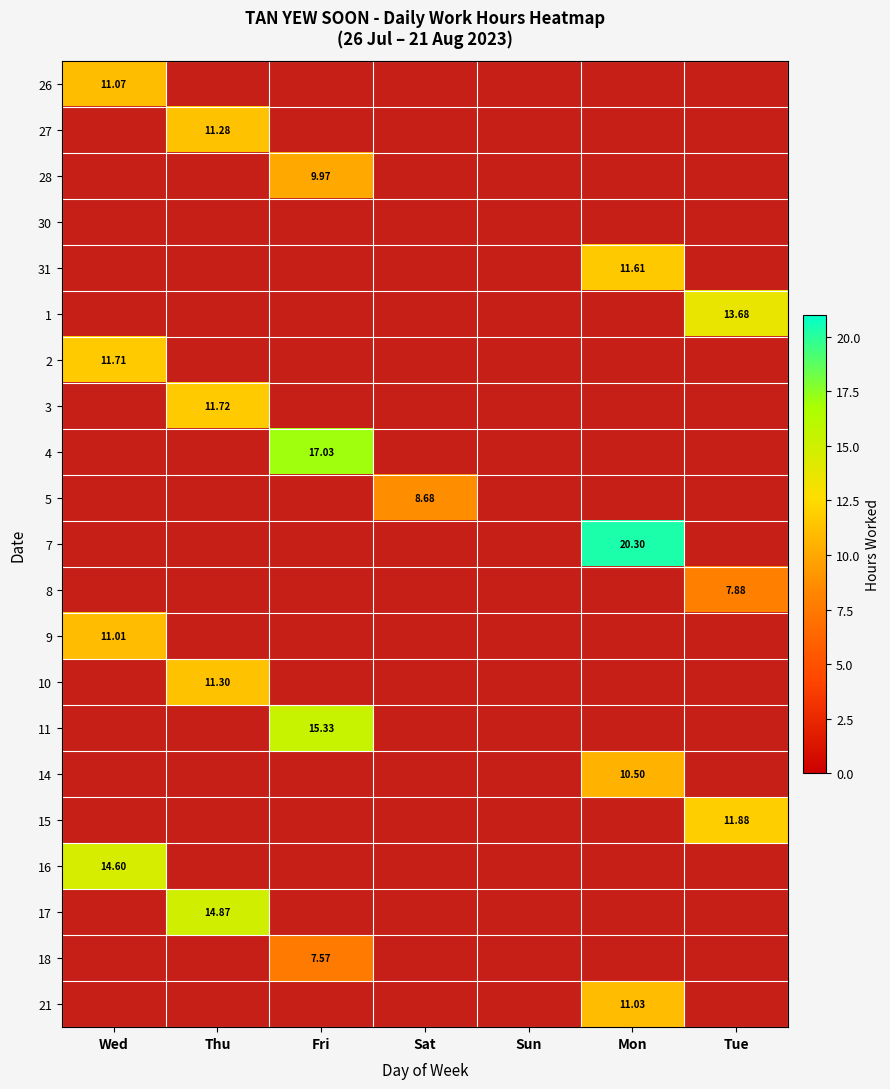

Between Mon and Sun, which is larger?

Mon